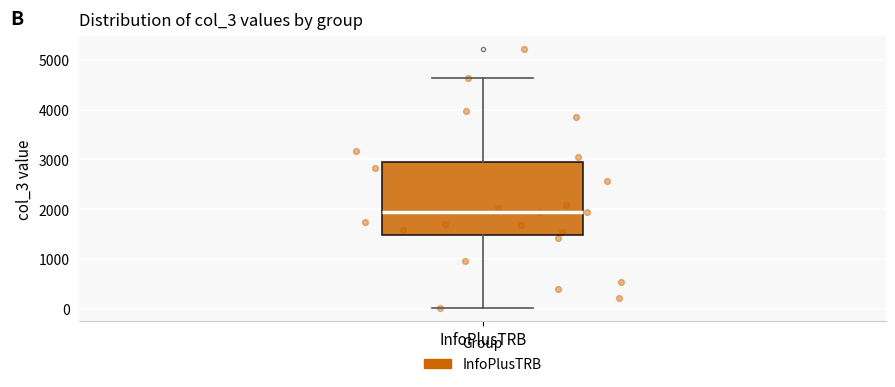

Transcribe this box plot: give where the median line is, the range the box spans, and where the two whiskers end, as read against the y-axis. The values are not printed on the chart, so give them approximately, as read against the axis.

median 1900, box 1500 to 2900, whiskers 0 to 4600